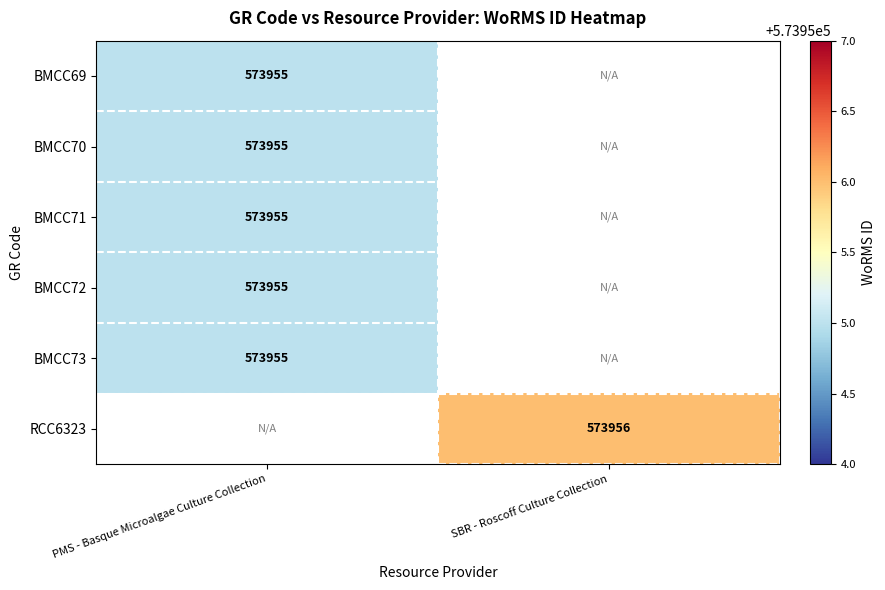

True or false: BMCC73 has a value of 573955 at PMS - Basque Microalgae Culture Collection.

True